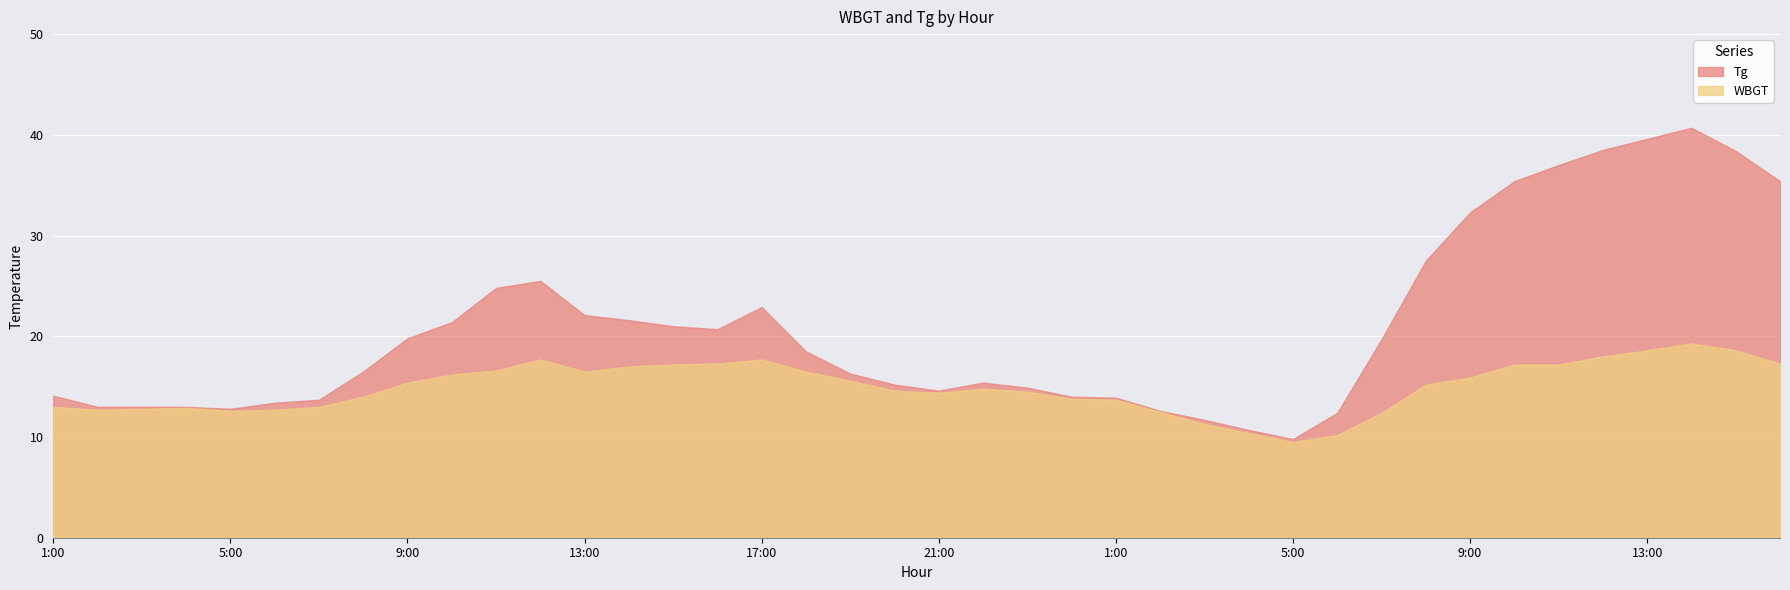

Is the value of Tg at 20:00 greater than the value of WBGT at 9:00?

No